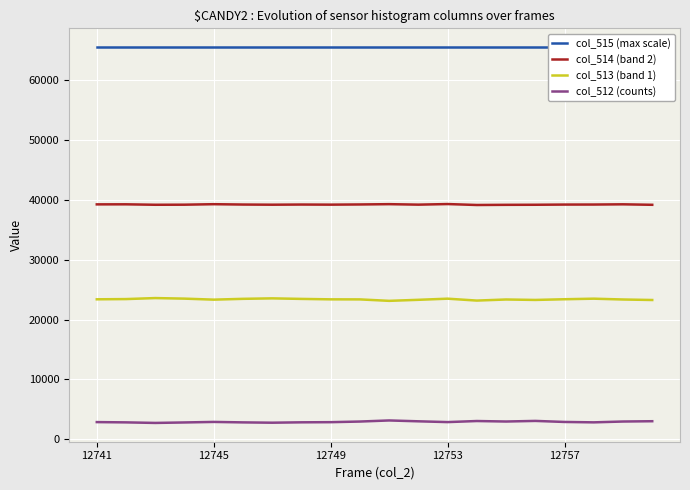

What is the difference between the second highest and second lowest values in the col_513 (band 1) series?

370